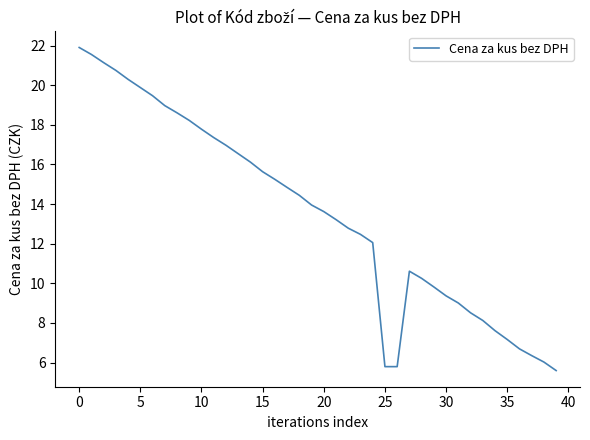

What is the difference between the maximum and minimum values?

16.3